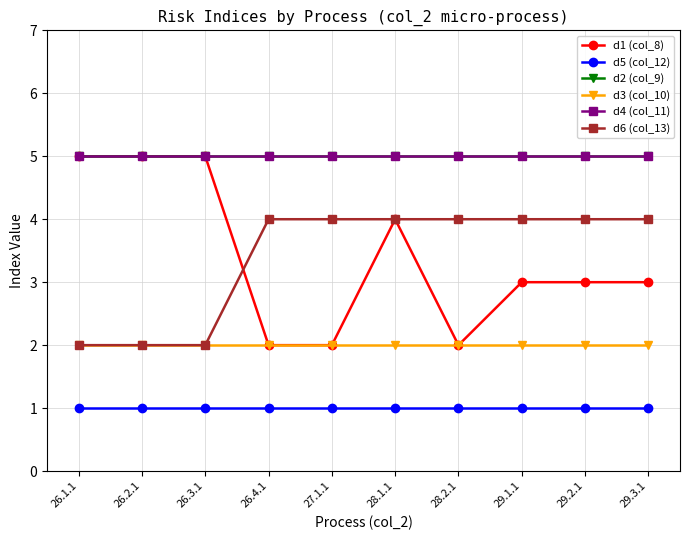

Is this an area chart (filled region under the line)?

No